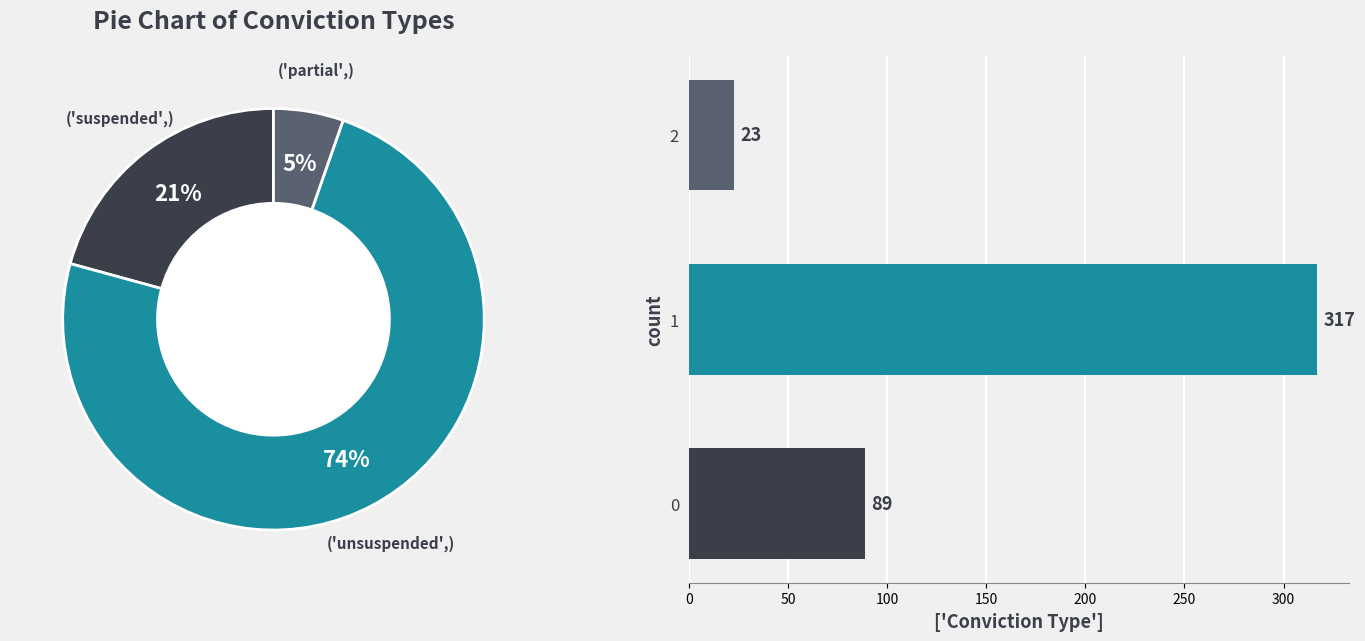

To the nearest percent, what portion does 1 represent?

74%